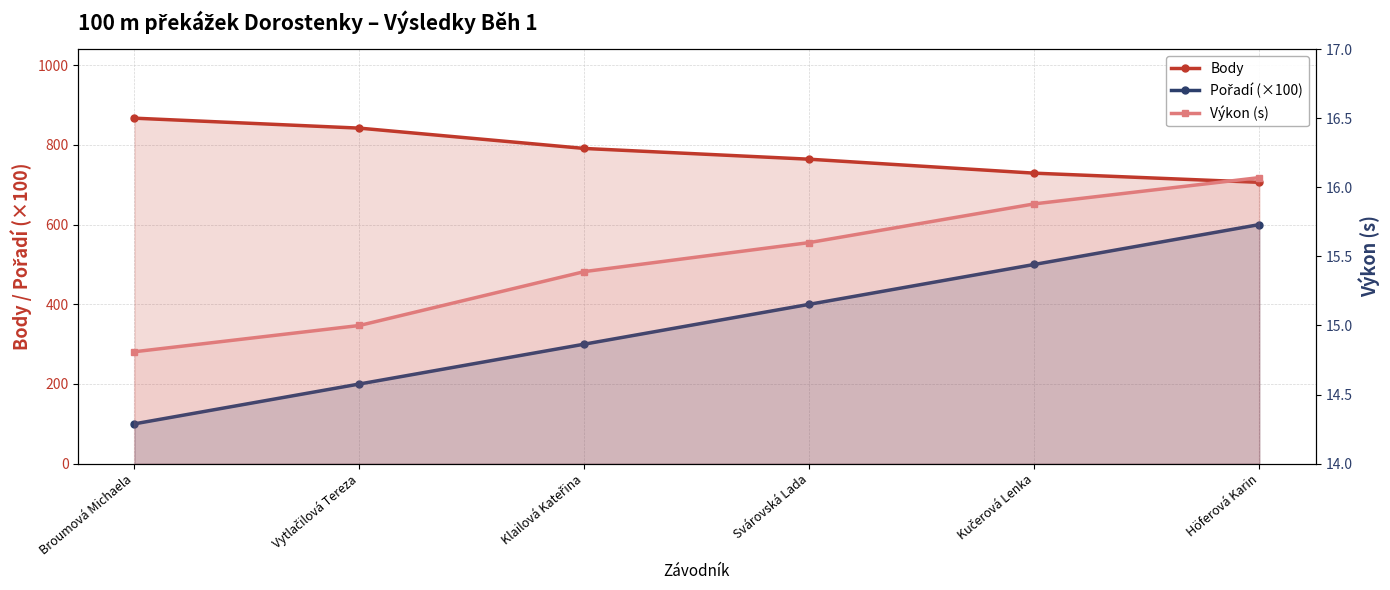

Between Broumová Michaela and Vytlačilová Tereza, which series saw the biggest shift?

Pořadí (×100)